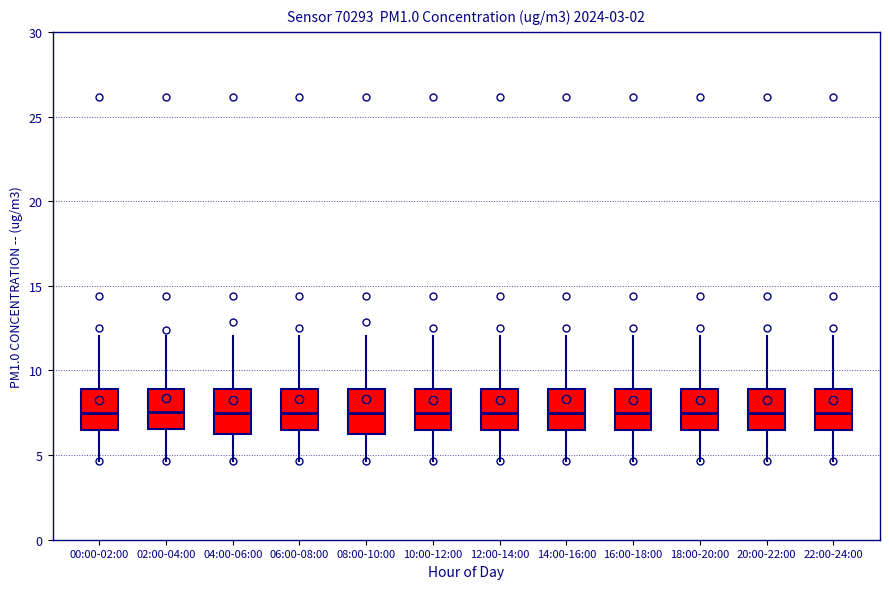

Reading left to right, read every box against the y-axis: the position of its median line, the range the box covers, and the ends of its whiskers. The values are not printed on the chart, so give them approximately, as read against the axis.

00:00-02:00: median 7.5, box 6.5 to 9.0, whiskers 4.5 to 12.0
02:00-04:00: median 7.5, box 6.5 to 9.0, whiskers 4.5 to 12.0
04:00-06:00: median 7.5, box 6.5 to 9.0, whiskers 4.5 to 12.0
06:00-08:00: median 7.5, box 6.5 to 9.0, whiskers 4.5 to 12.0
08:00-10:00: median 7.5, box 6.5 to 9.0, whiskers 4.5 to 12.0
10:00-12:00: median 7.5, box 6.5 to 9.0, whiskers 4.5 to 12.0
12:00-14:00: median 7.5, box 6.5 to 9.0, whiskers 4.5 to 12.0
14:00-16:00: median 7.5, box 6.5 to 9.0, whiskers 4.5 to 12.0
16:00-18:00: median 7.5, box 6.5 to 9.0, whiskers 4.5 to 12.0
18:00-20:00: median 7.5, box 6.5 to 9.0, whiskers 4.5 to 12.0
20:00-22:00: median 7.5, box 6.5 to 9.0, whiskers 4.5 to 12.0
22:00-24:00: median 7.5, box 6.5 to 9.0, whiskers 4.5 to 12.0